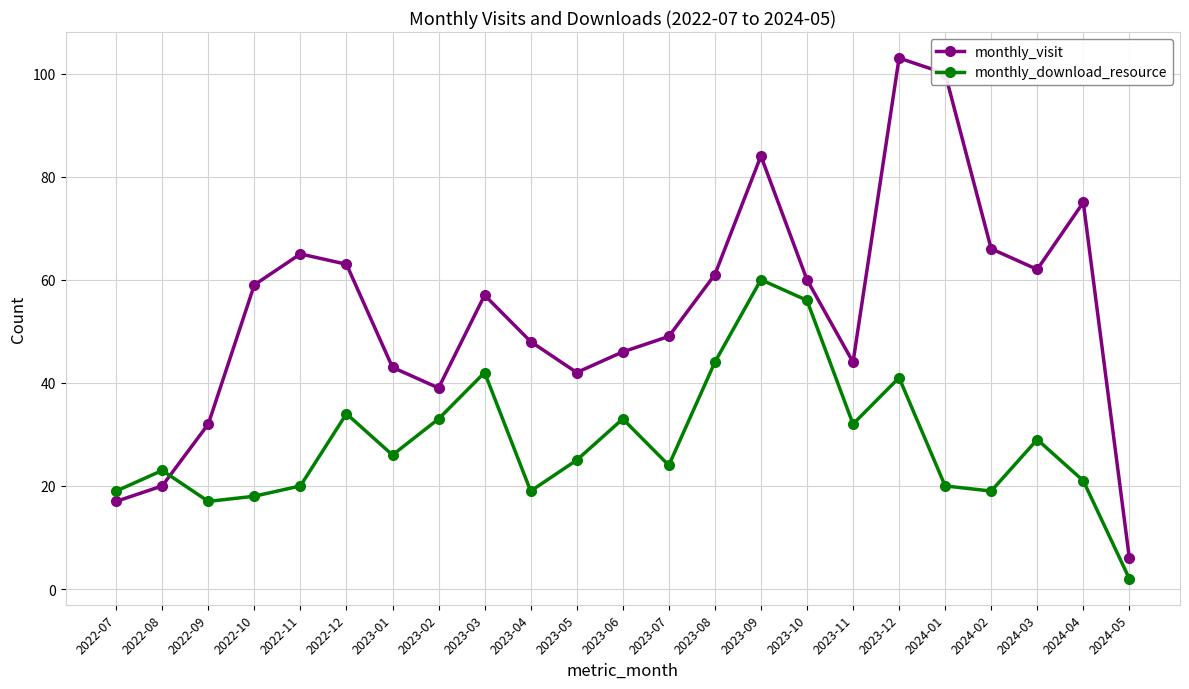

True or false: monthly_download_resource and monthly_visit intersect in this chart.

True